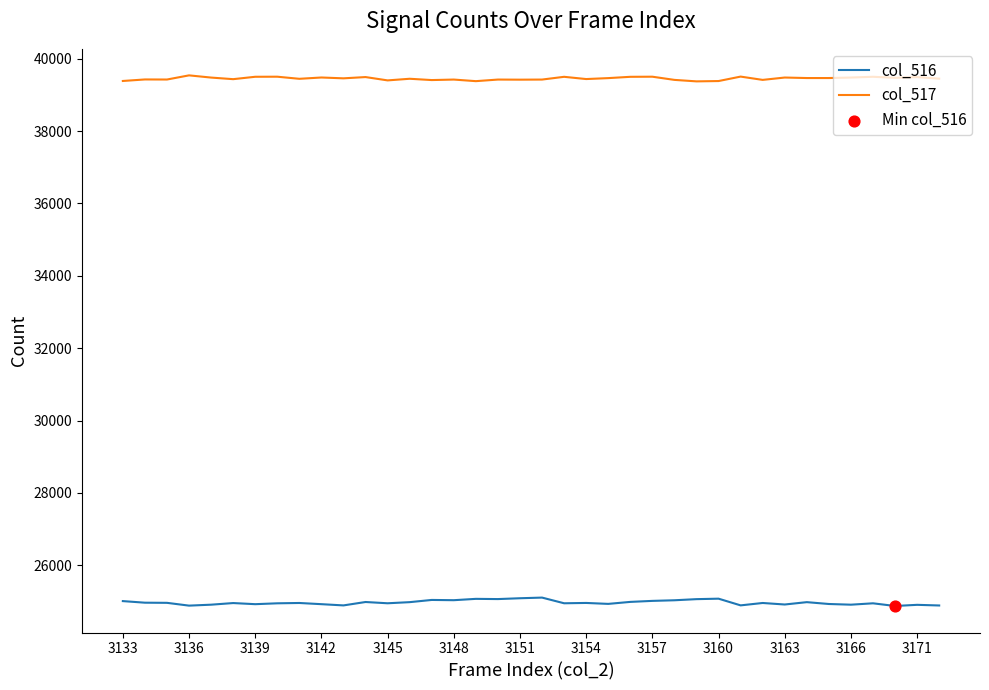

Rank the series by their maximum value, from highest to lowest.

col_517, col_516